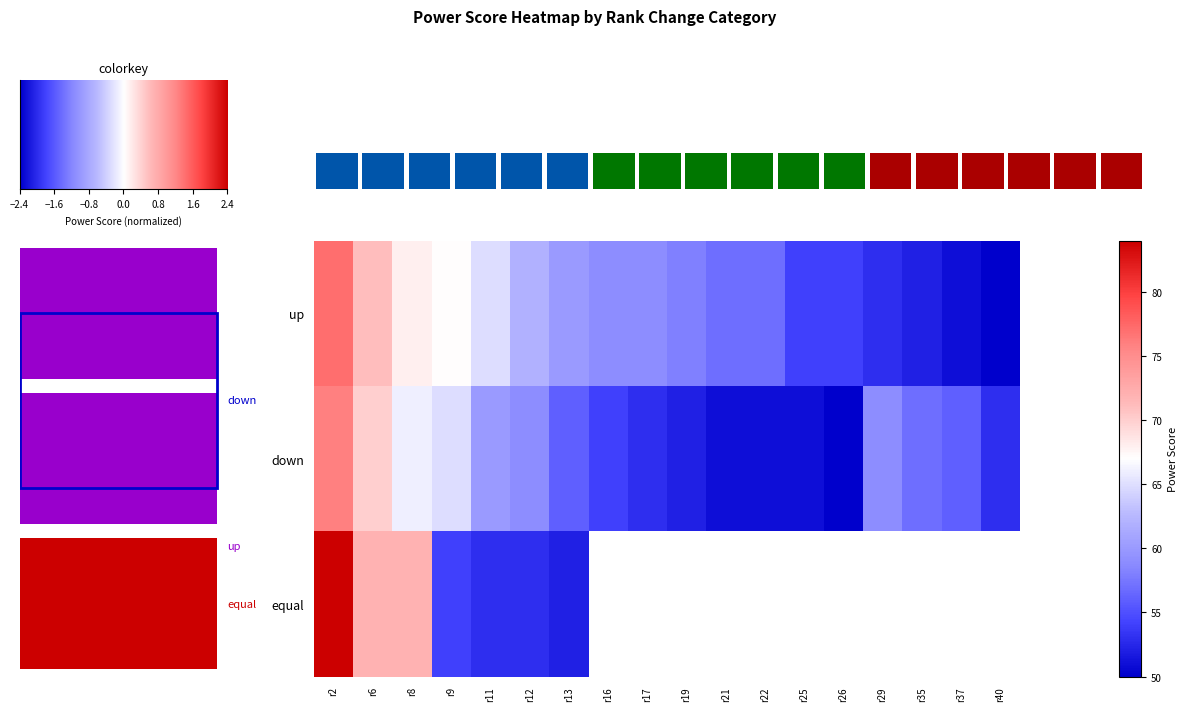

List the series in order of their peak value, highest first.

equal, up, down